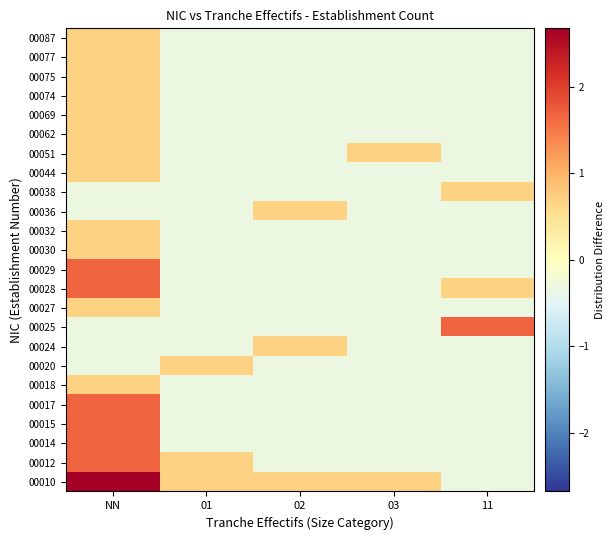

What is the total value across all series at 02?

-4.8